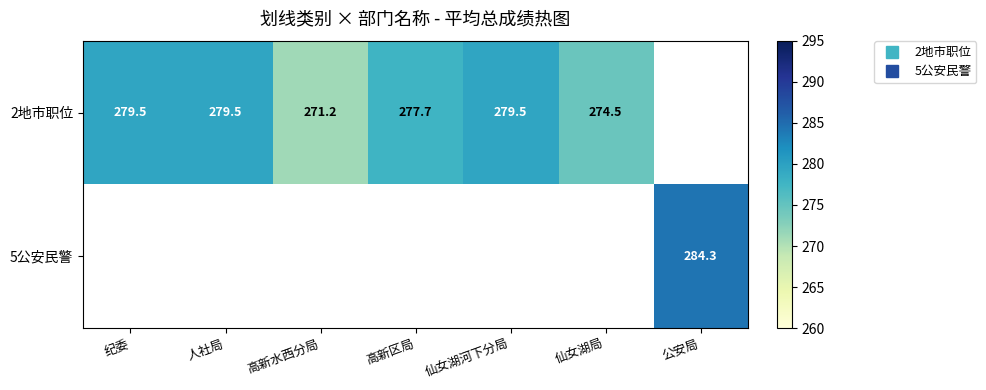

At how many categories does at least one series exceed 273?

6